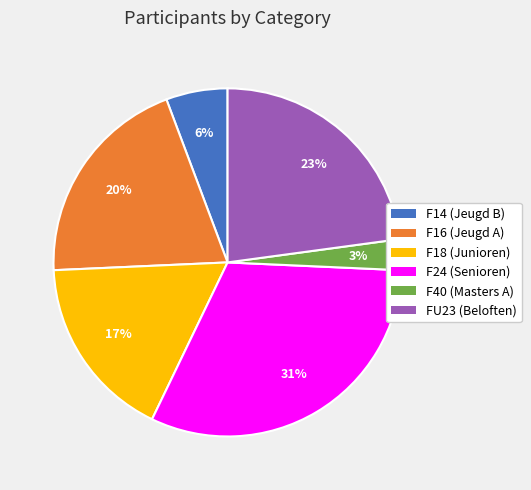

Rank the categories by value from highest to lowest.

F24 (Senioren), FU23 (Beloften), F16 (Jeugd A), F18 (Junioren), F14 (Jeugd B), F40 (Masters A)